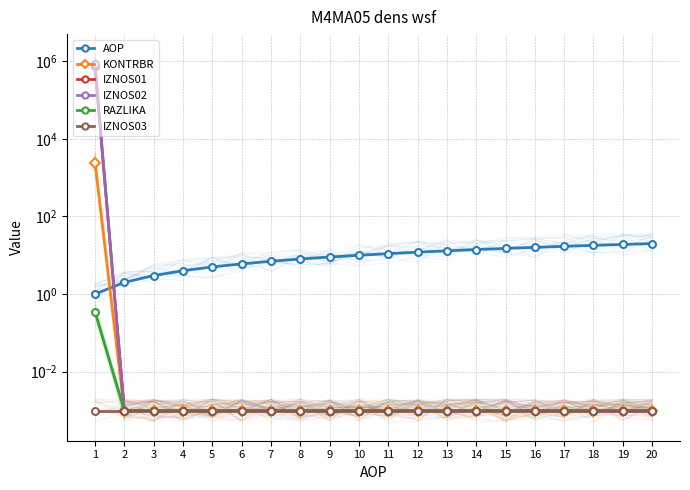

At which category is the sum across all series the highest?

1